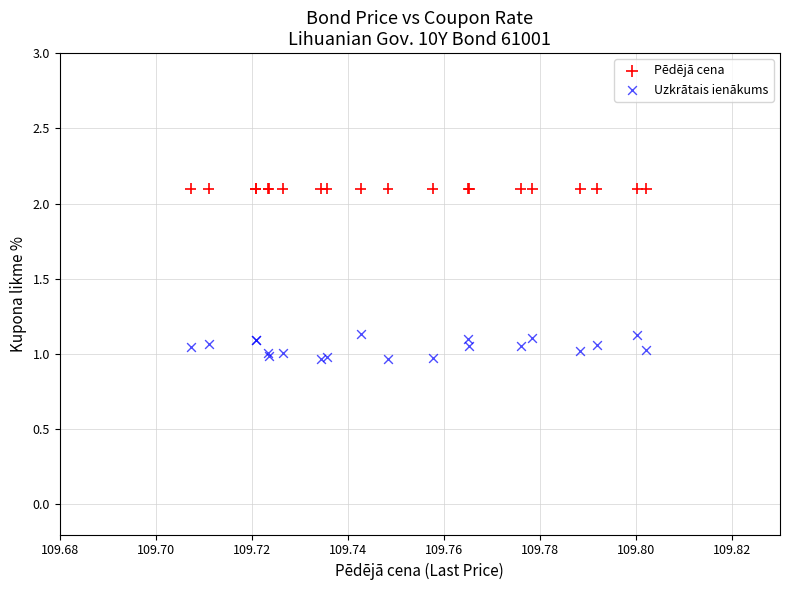

Which series reaches the maximum Y coordinate?

Pēdējā cena